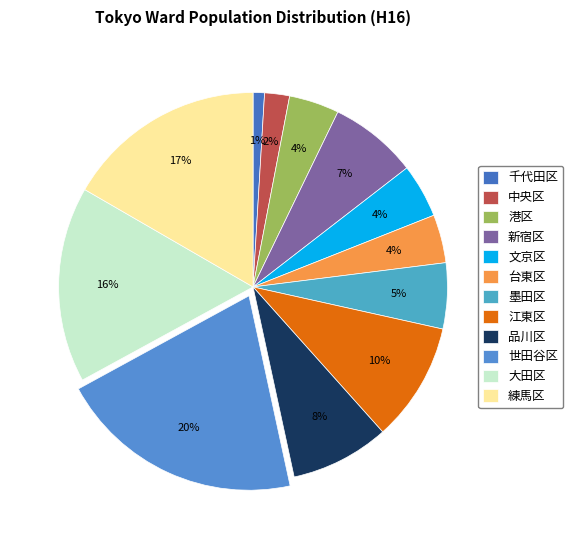

What percentage do 台東区 and 世田谷区 together represent?

24.5%